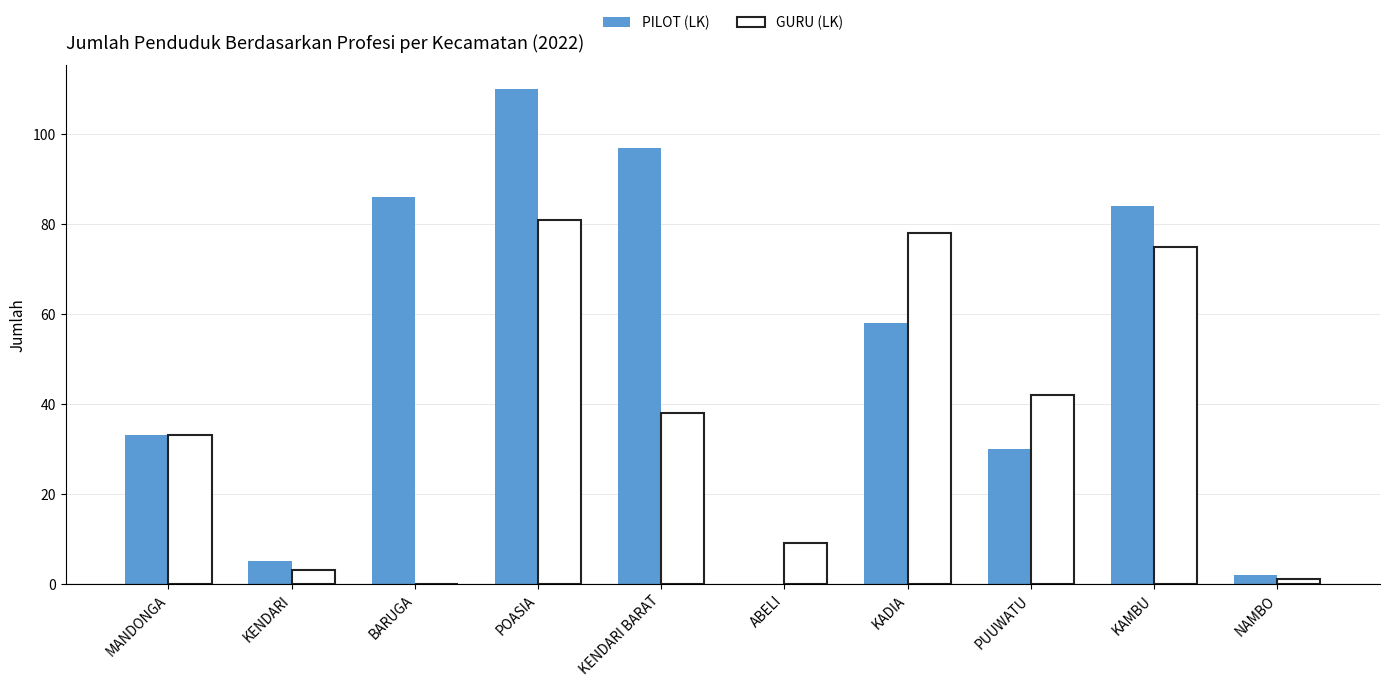

Which series has the largest range (max minus min)?

PILOT (LK)